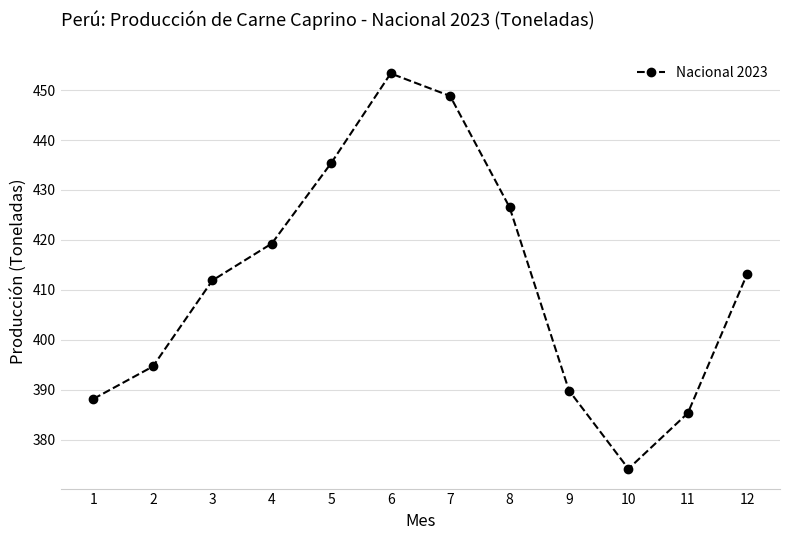

What is the value of the 12th point from the left?

413.2